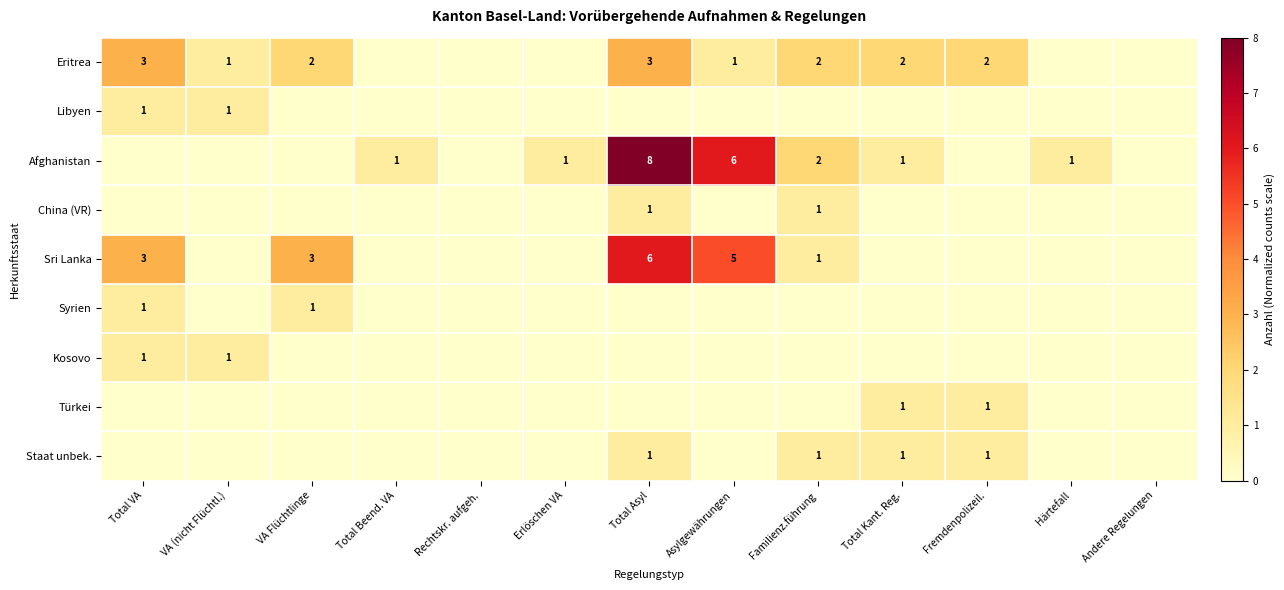

What is the sum of the Eritrea values at VA Flüchtlinge and Familienz.führung?

4